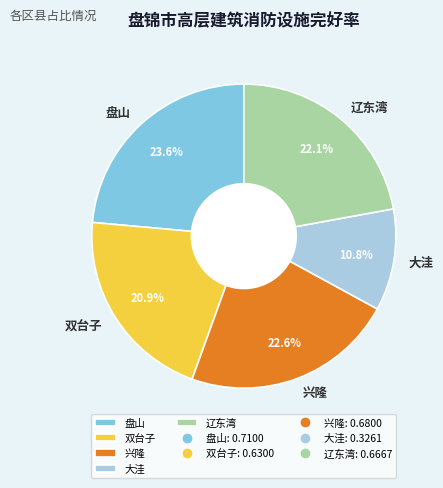

Which has a higher value, 双台子 or 兴隆?

兴隆